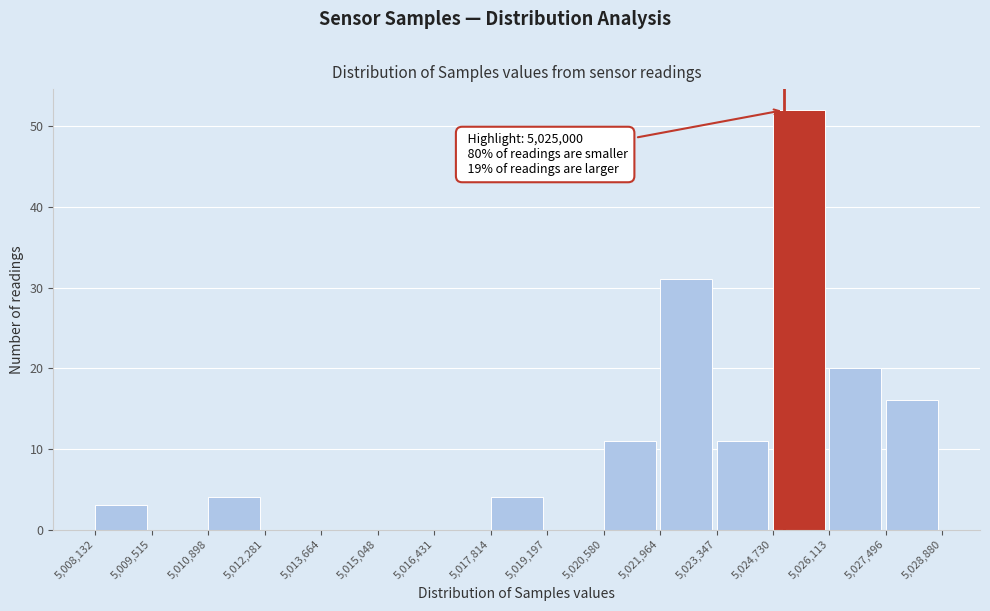

Which range on the x-axis has the tallest bar?

5,024,730 to 5,026,113